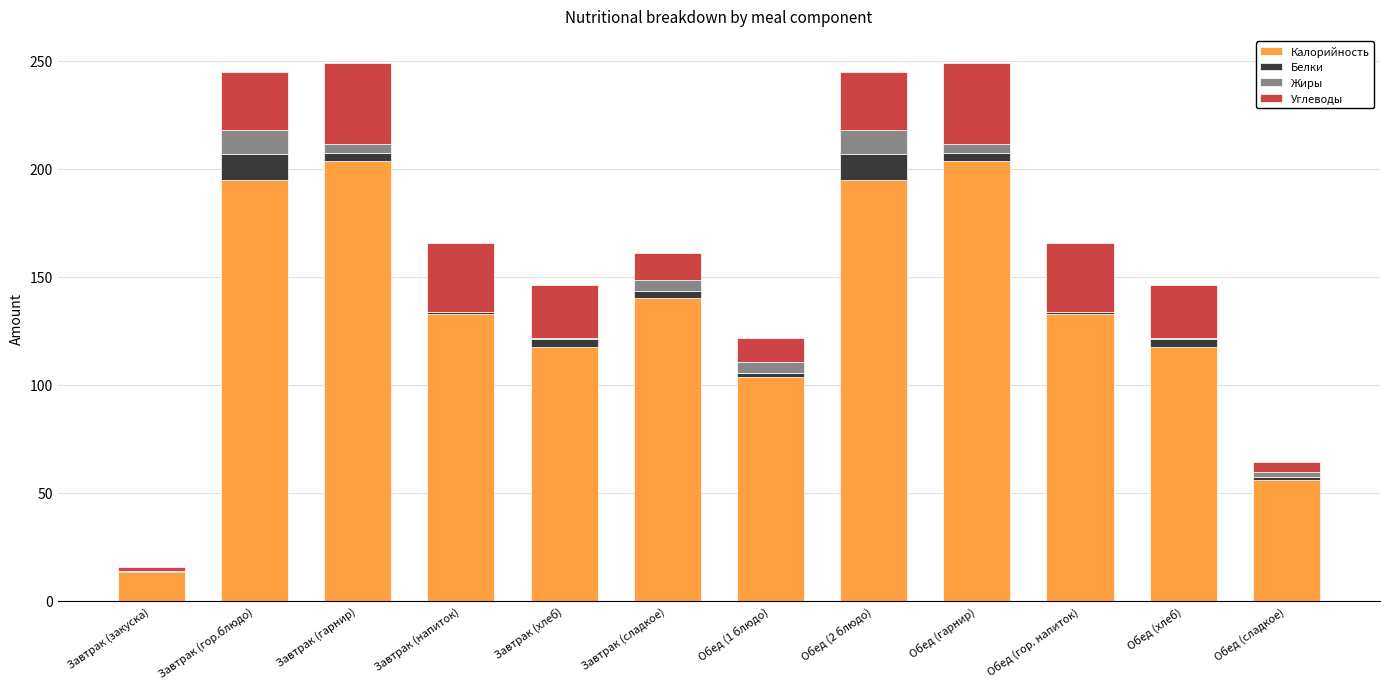

What is the approximate value of Калорийность at Завтрак (гор.блюдо)?

195.0